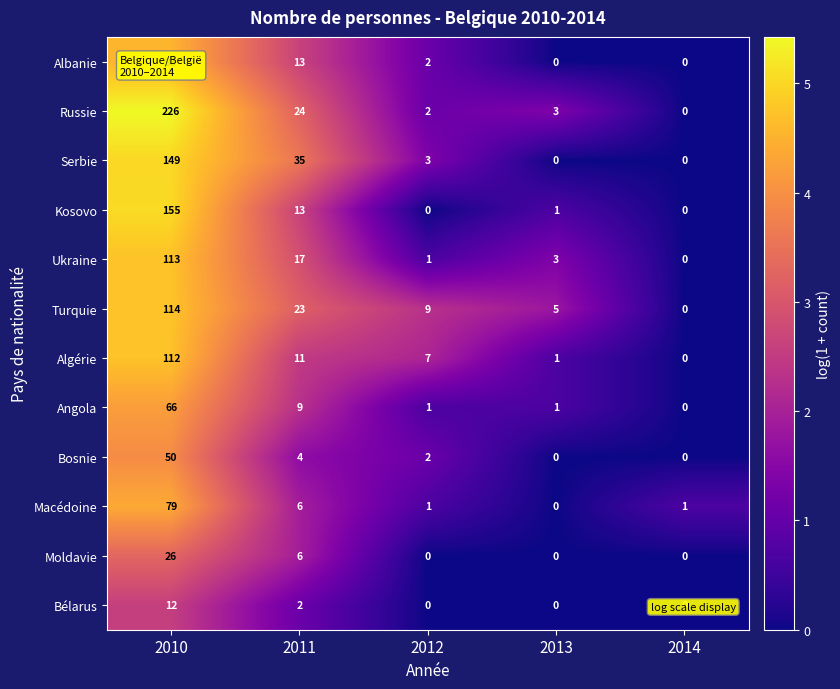

What is the average value of the Turquie series?

30